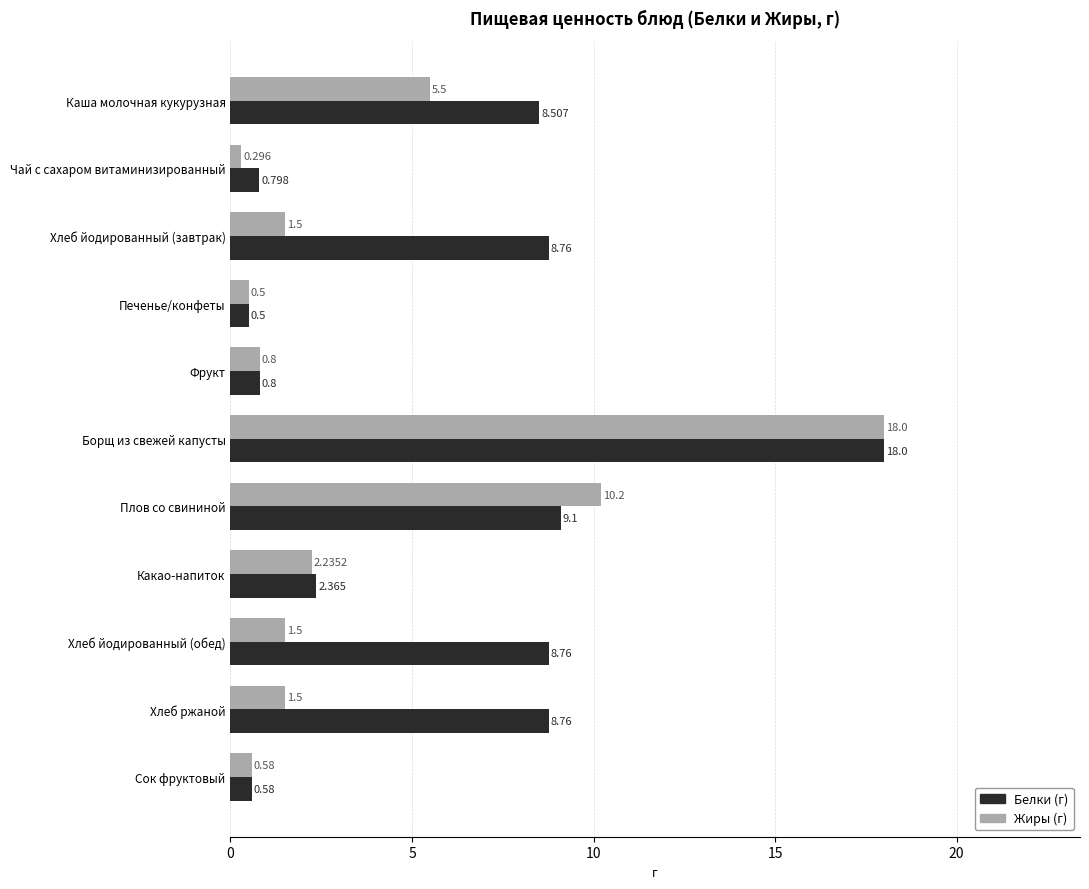

Which category has the highest value in the Белки (г) series?

Борщ из свежей капусты